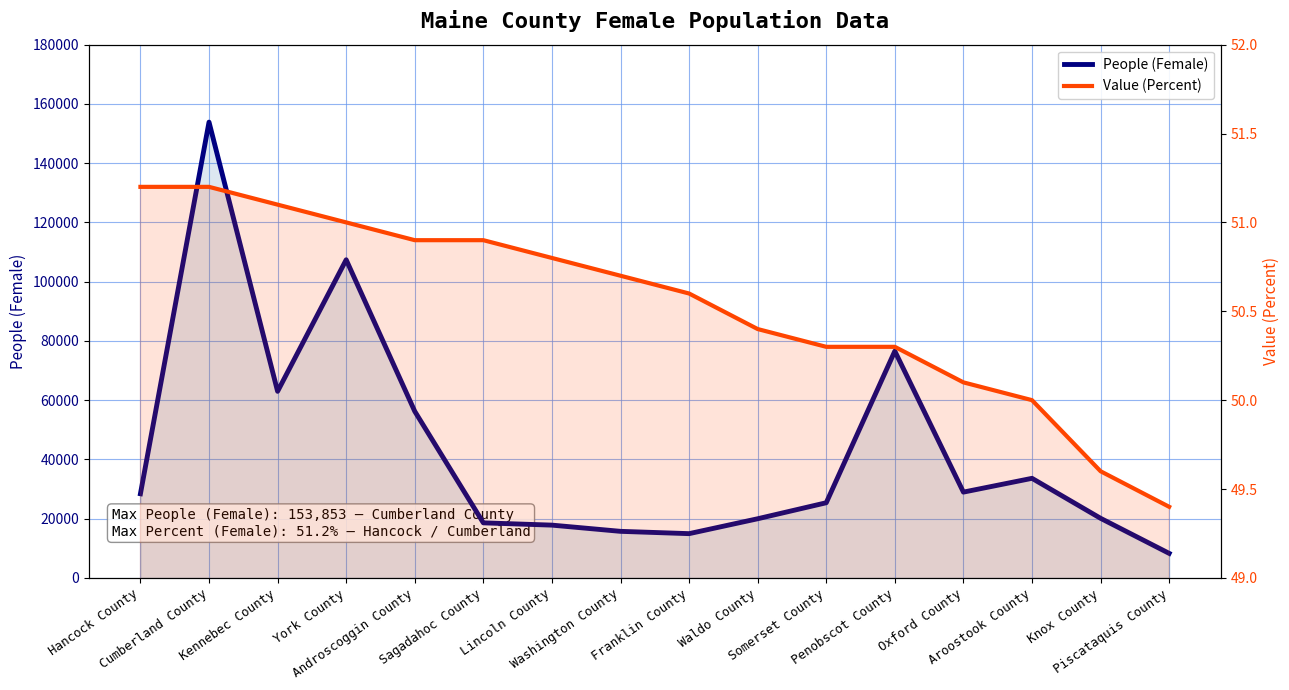

What are all the series names shown in the legend?

People (Female), Value (Percent)